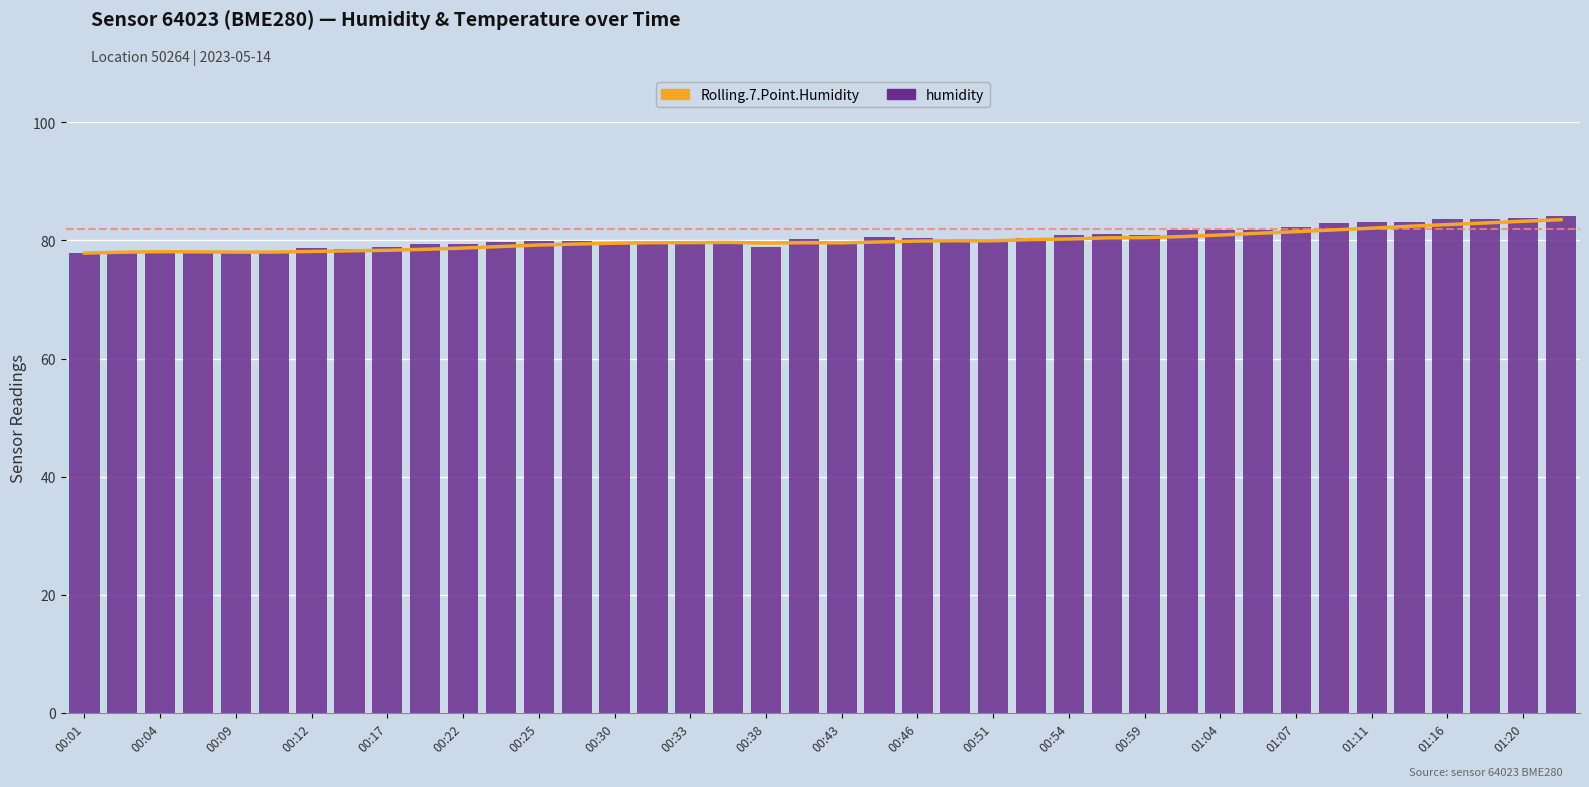

Reading left to right, list all the values displayed in this chart.

Rolling.7.Point.Humidity: 77.9	78.0	78.1	78.1	78.0	78.0	78.1	78.2	78.3	78.5	78.7	79.0	79.2	79.4	79.5	79.6	79.6	79.7	79.6	79.6	79.6	79.7	79.9	80.0	79.9	80.2	80.2	80.4	80.5	80.7	80.9	81.2	81.5	81.8	82.1	82.4	82.7	83.0	83.2	83.5
humidity: 77.9	78.2	78.3	78.0	77.8	78.1	78.7	78.6	78.8	79.4	79.5	79.7	79.8	79.9	79.6	79.5	79.5	79.8	78.9	80.2	79.7	80.6	80.5	79.9	79.7	80.4	80.9	81.1	80.9	81.7	81.7	81.8	82.3	83.0	83.2	83.2	83.7	83.7	83.8	84.2